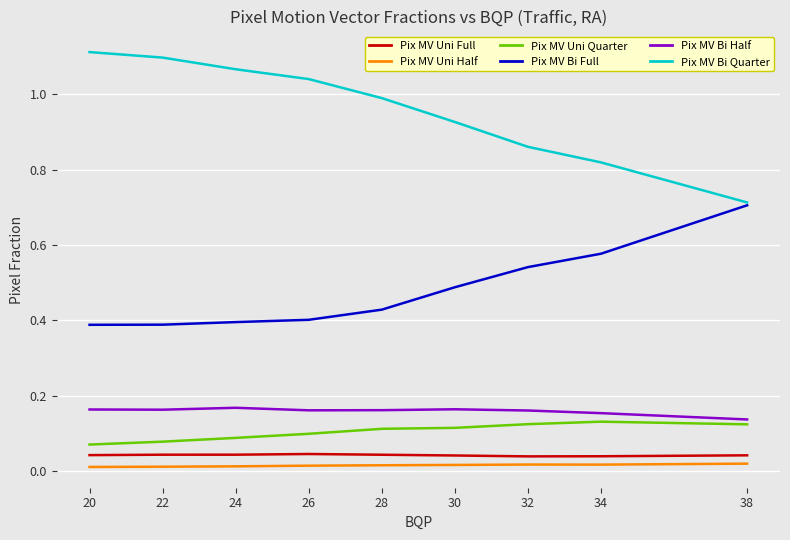

Does the chart have visible grid lines?

Yes